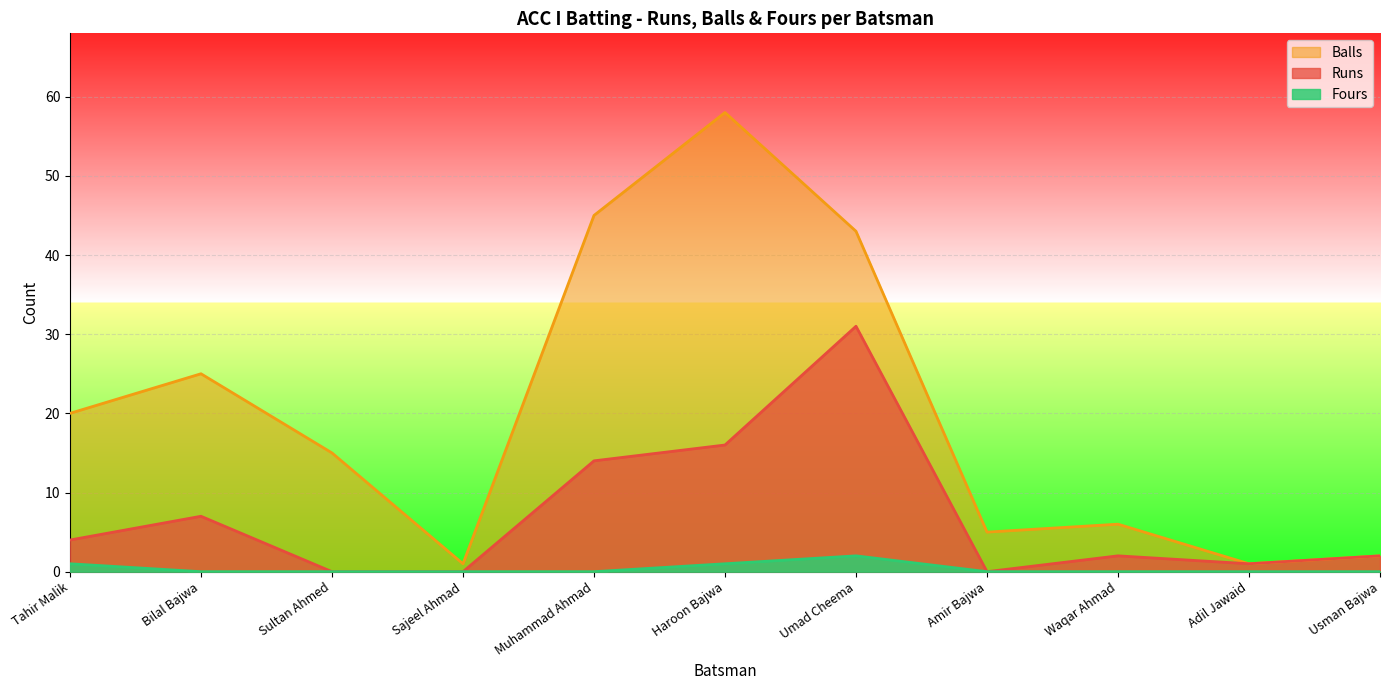

At which label does Runs first exceed 2?

Tahir Malik